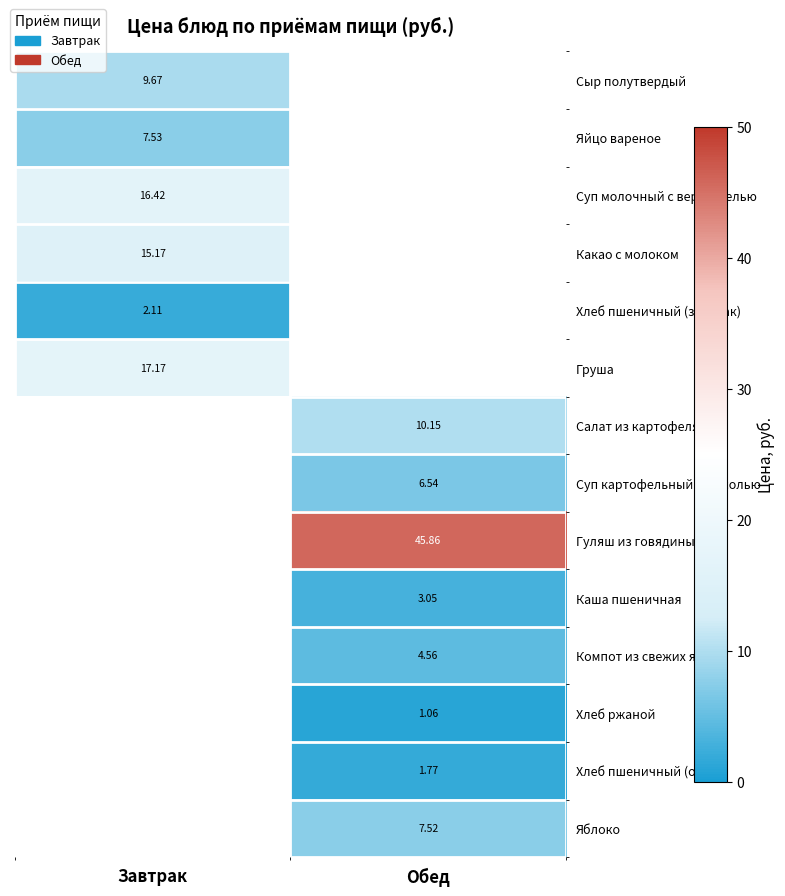

What is the smallest value displayed?

1.1